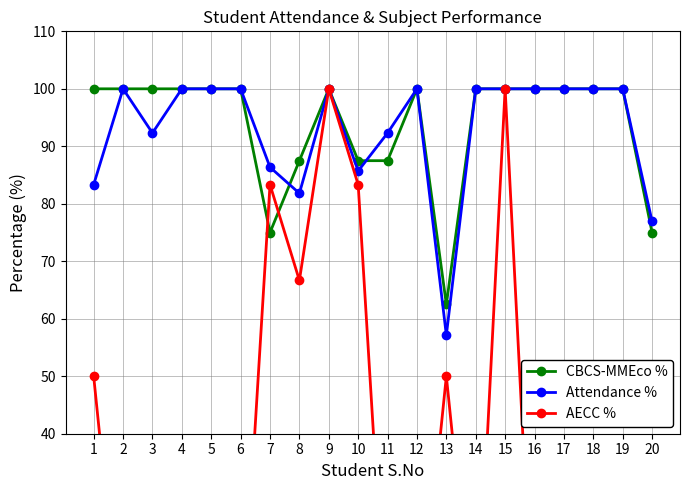

What is the value of the AECC % point at the 9th from the left?

100.0